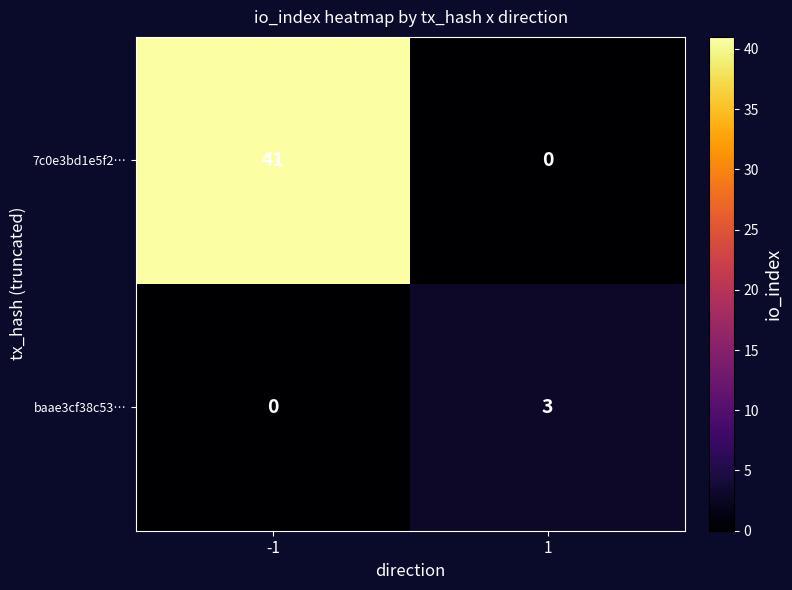

Is it true that baae3cf38c53… equals 1 at -1?

False